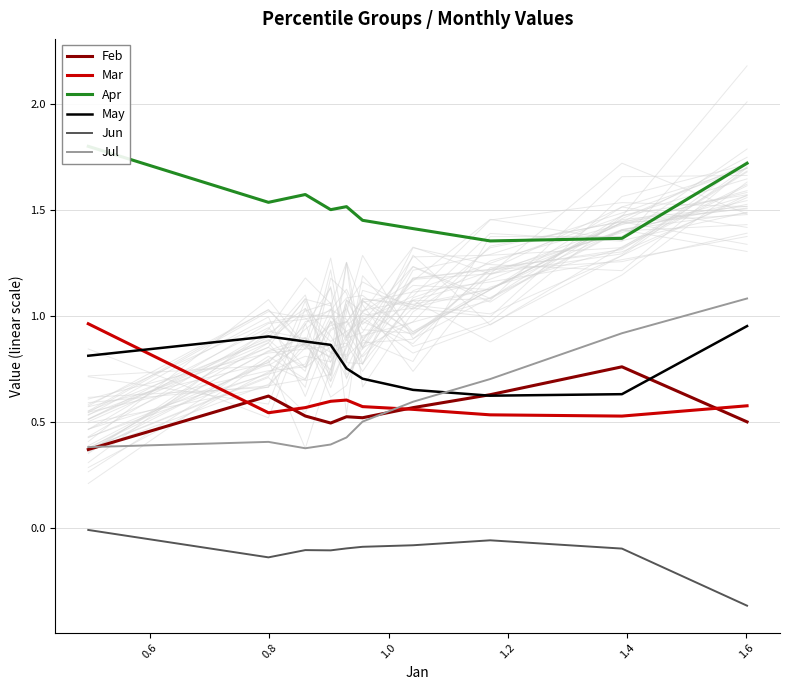

What is the value of the Apr point at the 10th from the left?

1.7